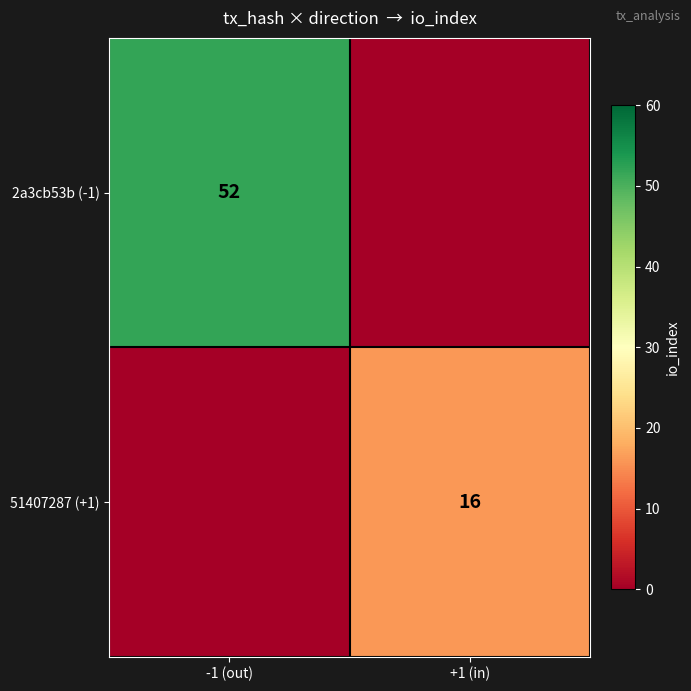

At which category does the chart reach its peak across all series?

-1 (out)